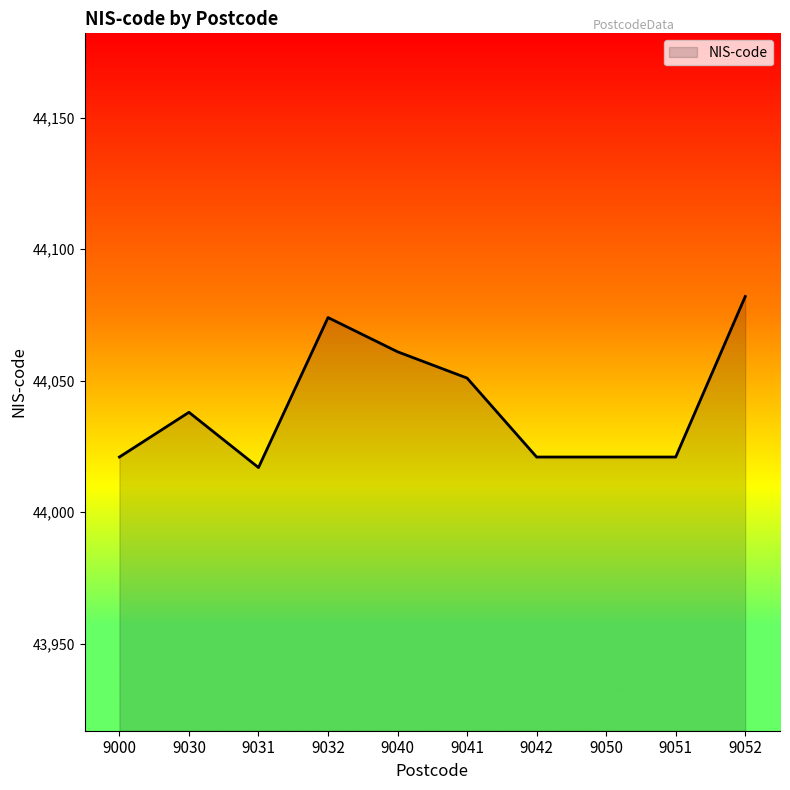

What is the approximate value at 9030?

44038